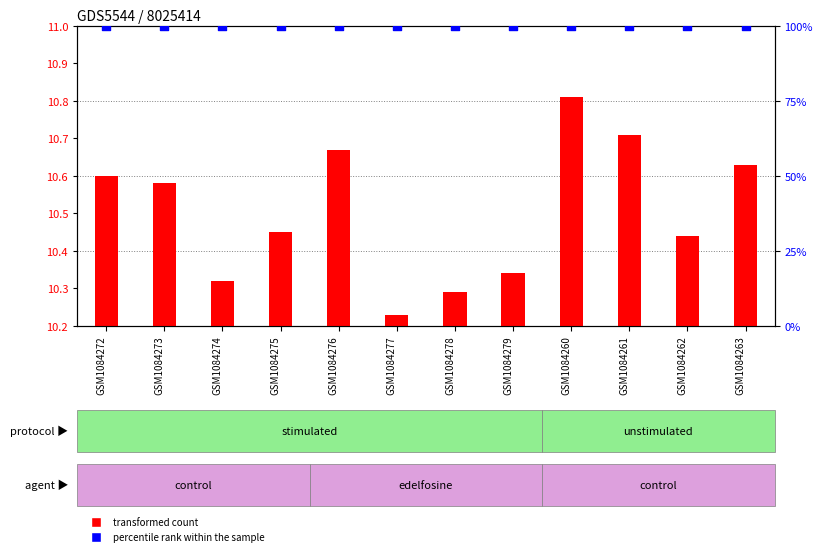

At which category is the sum across all series the highest?

GSM1084260